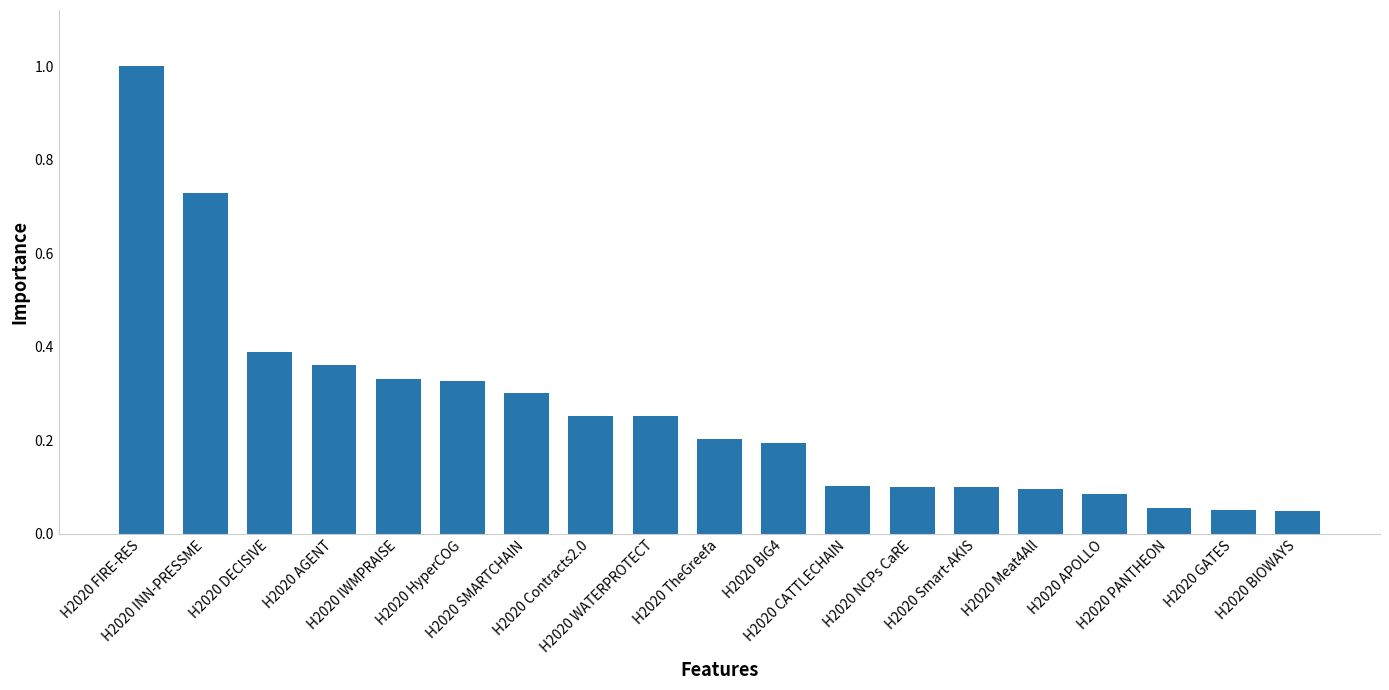

The chart shows a value of 0.1 at H2020 CATTLECHAIN. True or false?

True